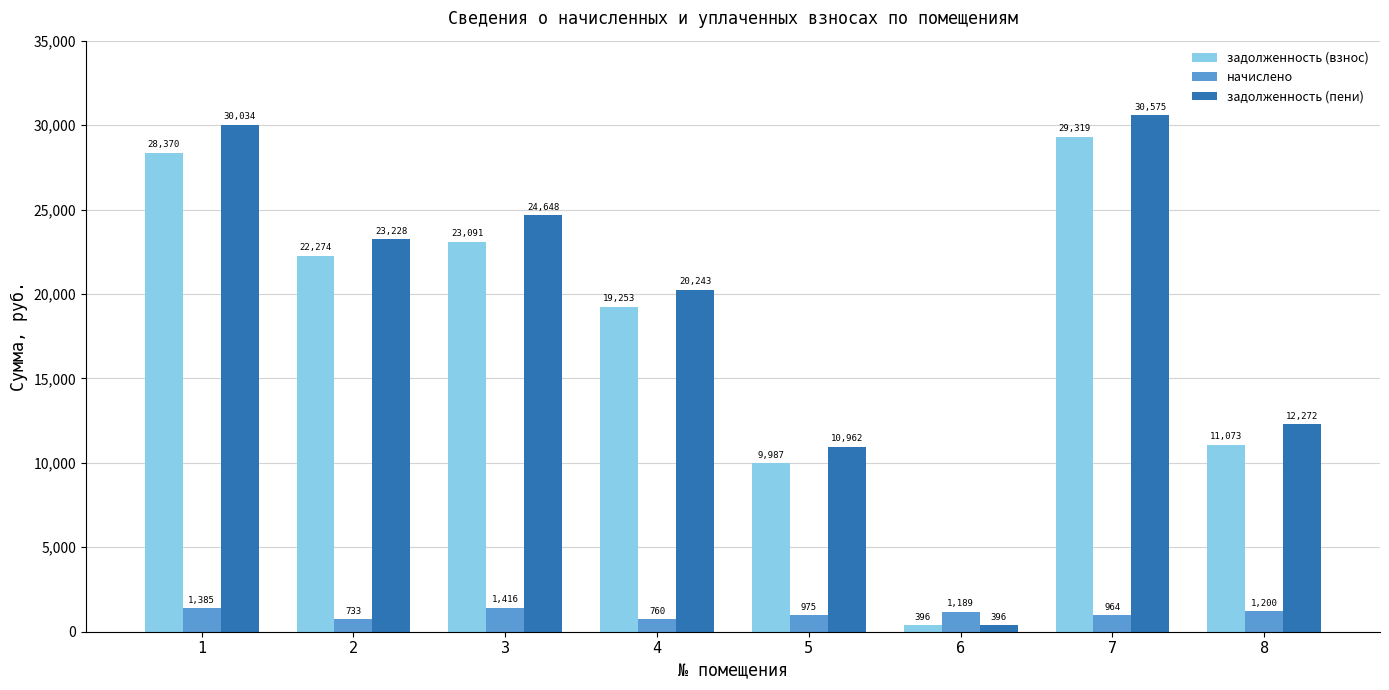

At how many categories does at least one series exceed 13595?

5